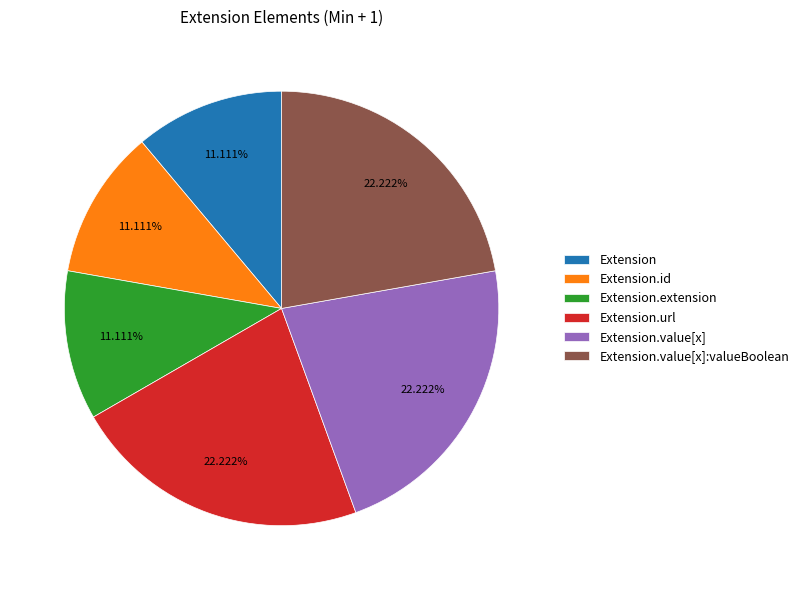

To the nearest percent, what is the combined percentage of Extension.url and Extension.value[x]:valueBoolean?

44%